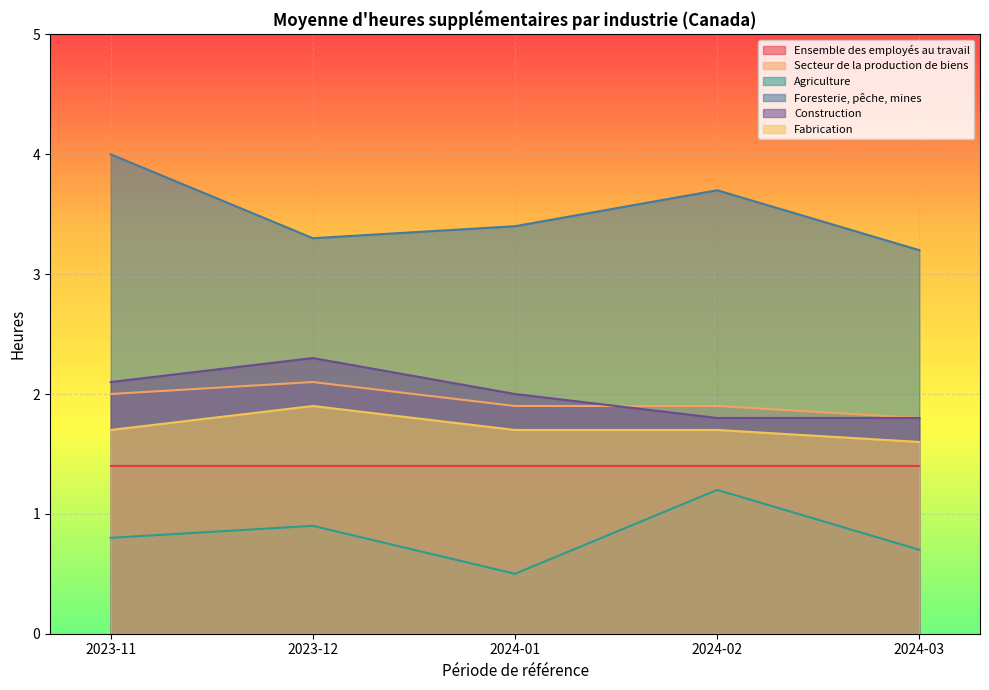

What is the value of the Fabrication point at the 5th from the left?

1.6